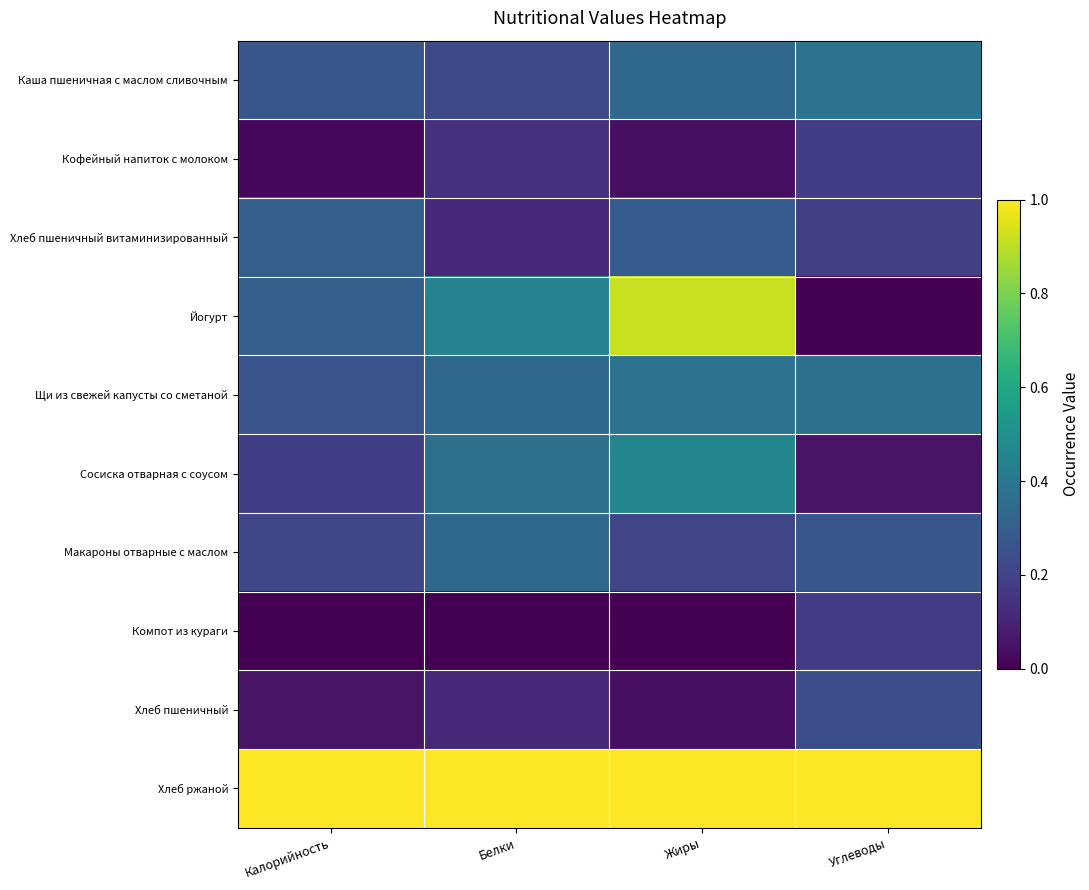

At which category is the sum across all series the highest?

Жиры